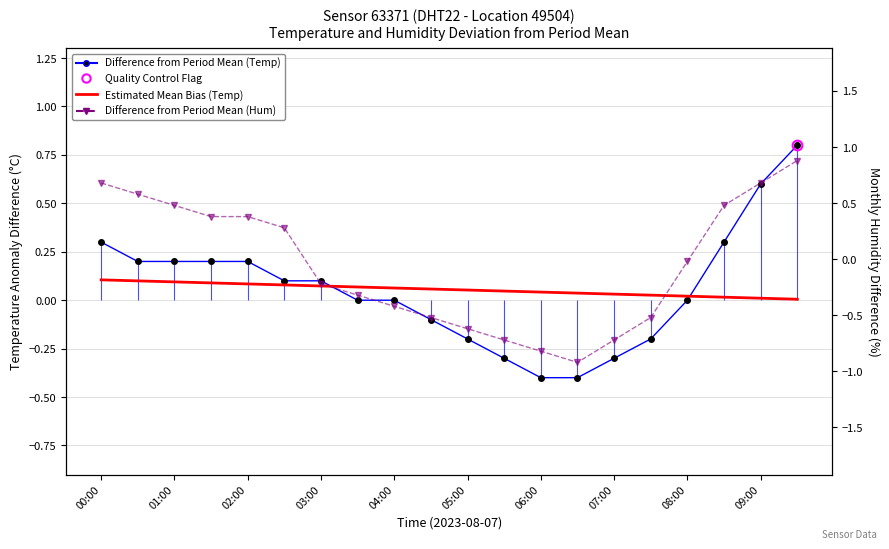

Is this an area chart (filled region under the line)?

No